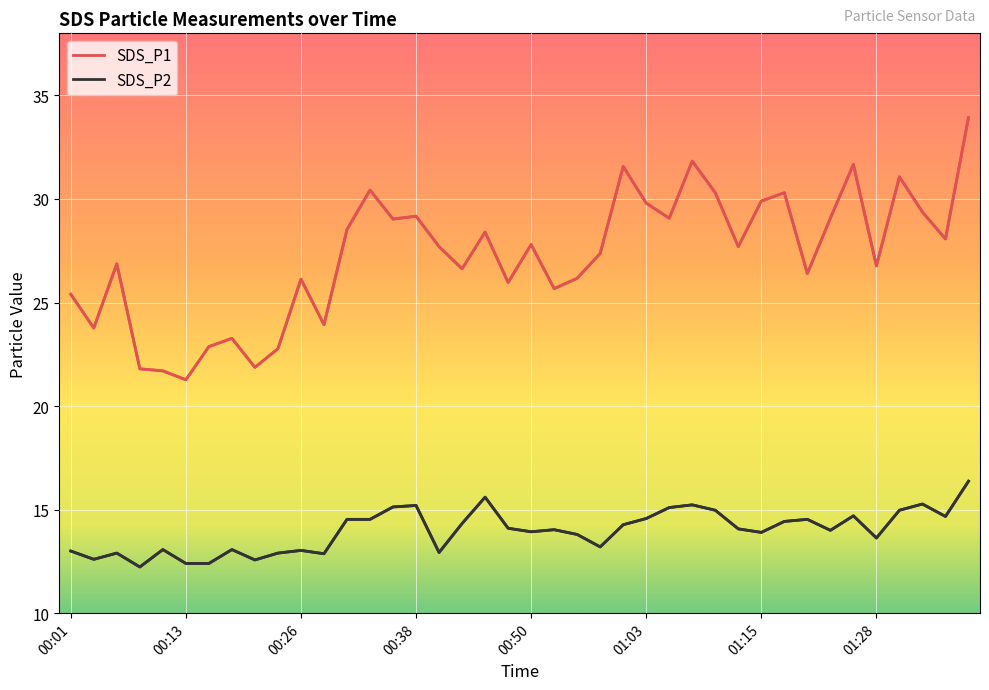

Which series has the largest total across all categories?

SDS_P1